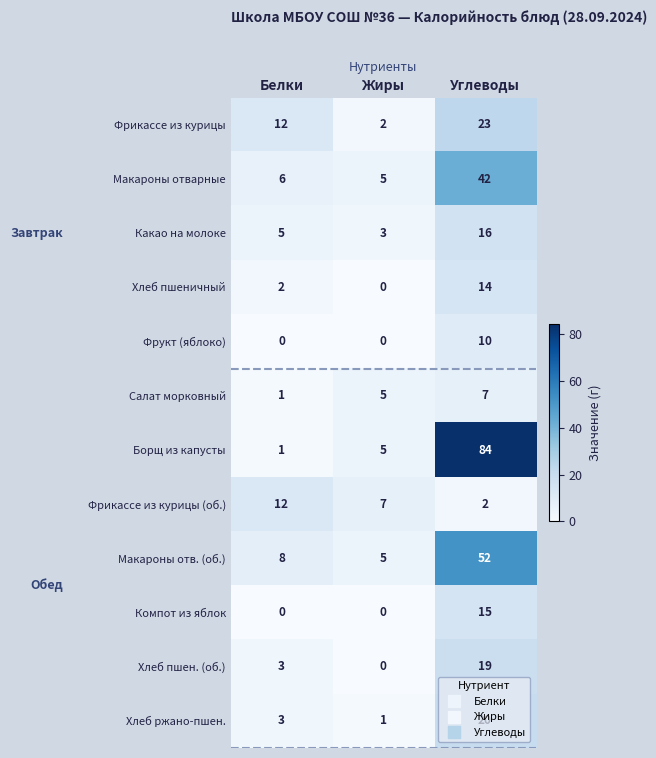

What is the average value of the Салат морковный series?

4